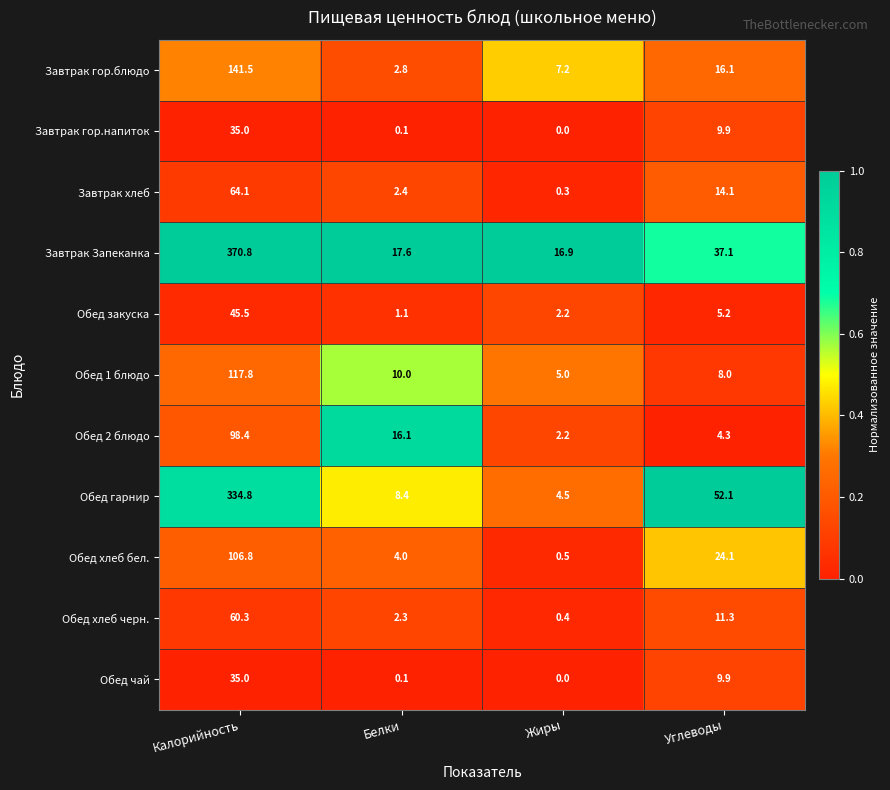

True or false: Завтрак гор.напиток has a value of 35.0 at Калорийность.

True